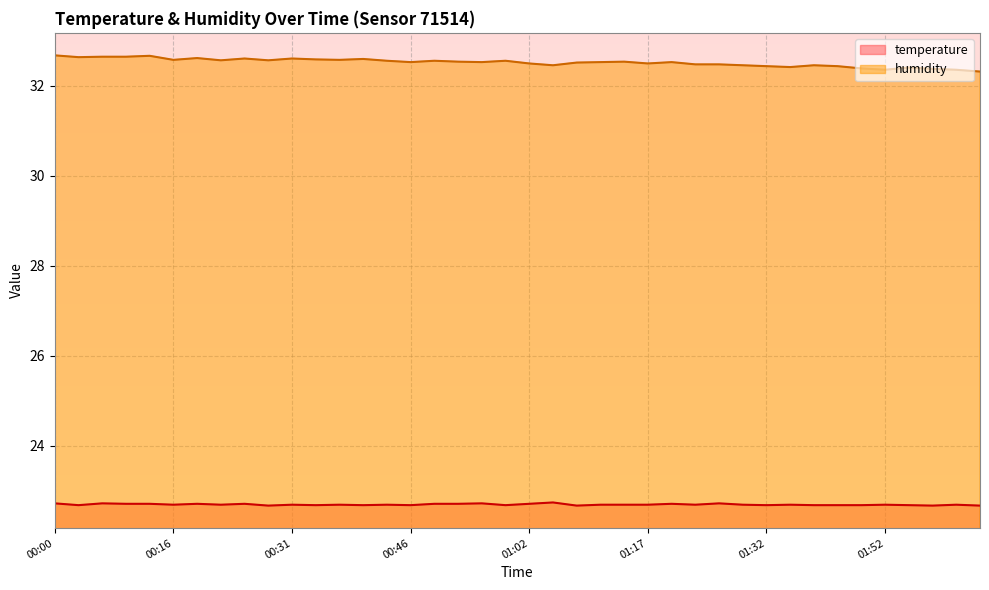

How many lines are shown in the chart?

2